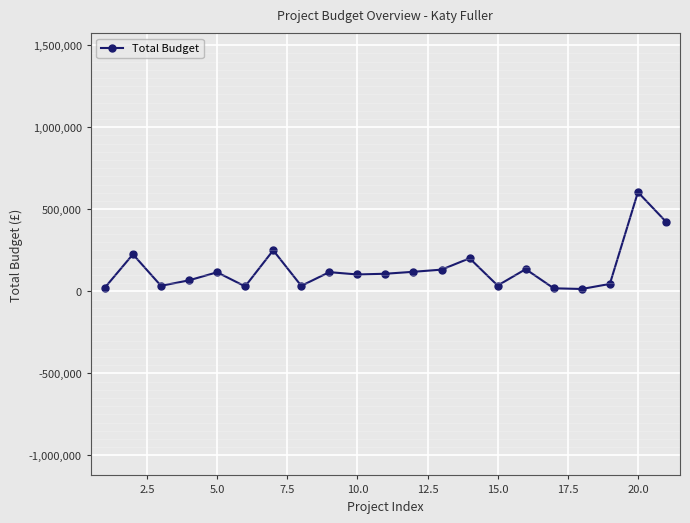

What is the value of the 11th point from the left?

107117.0